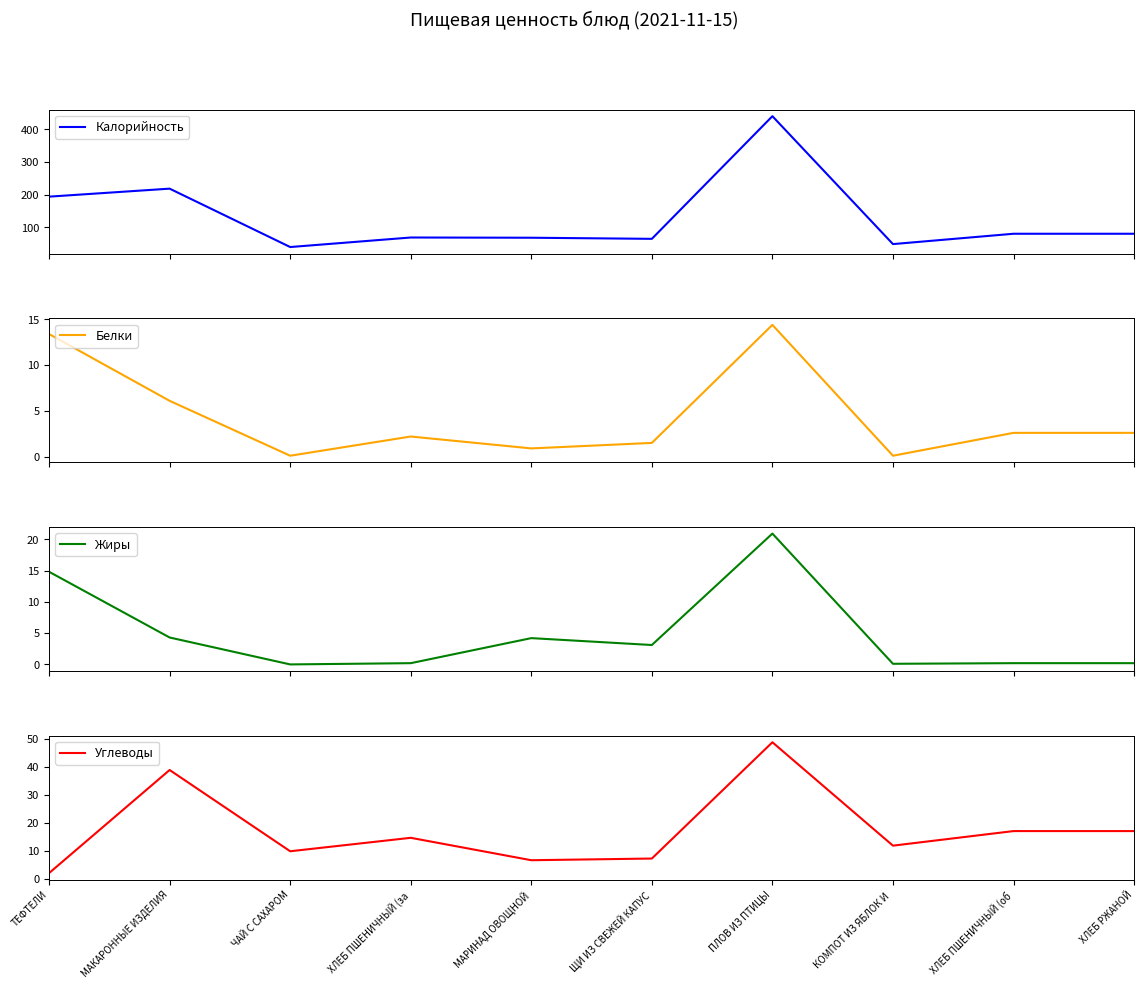

The Жиры series shows 1.3 at ЩИ ИЗ СВЕЖЕЙ КАПУС. True or false?

False